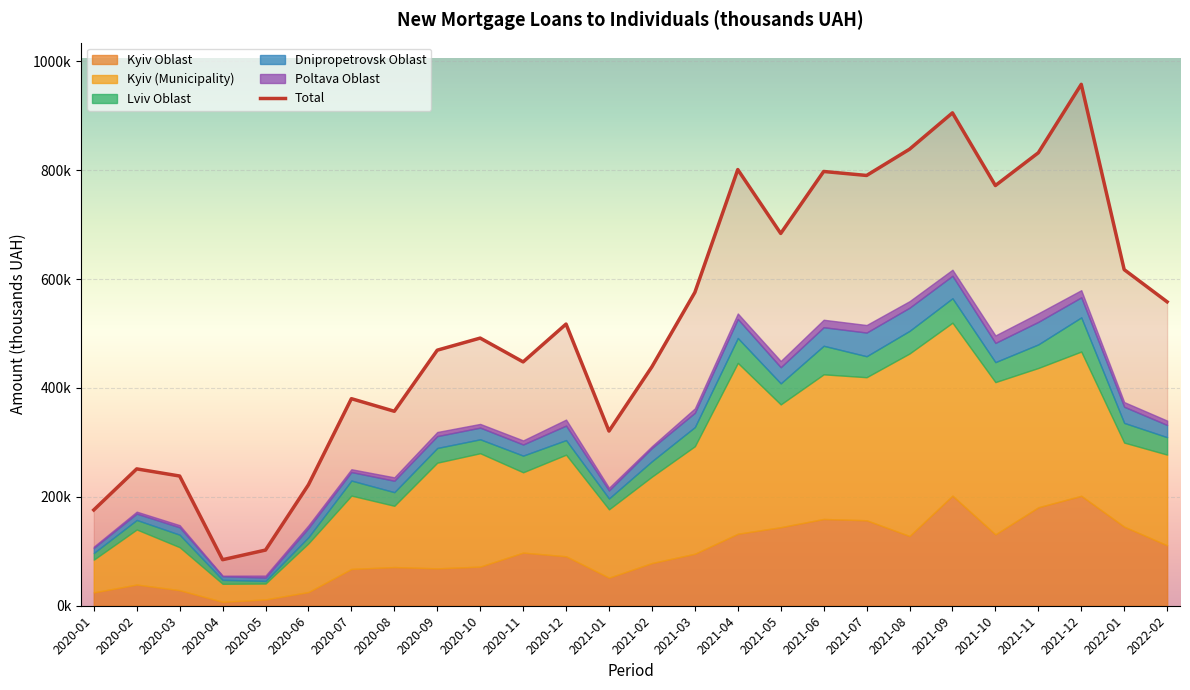

What is the difference between the values at 2021-06 and 2022-01?

180285.3